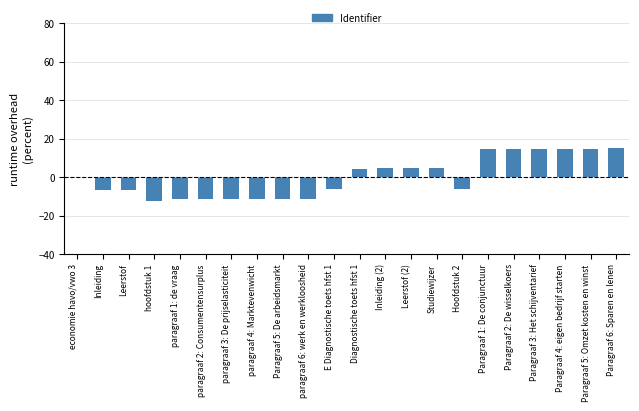

What is the maximum value shown in the chart?

15.0